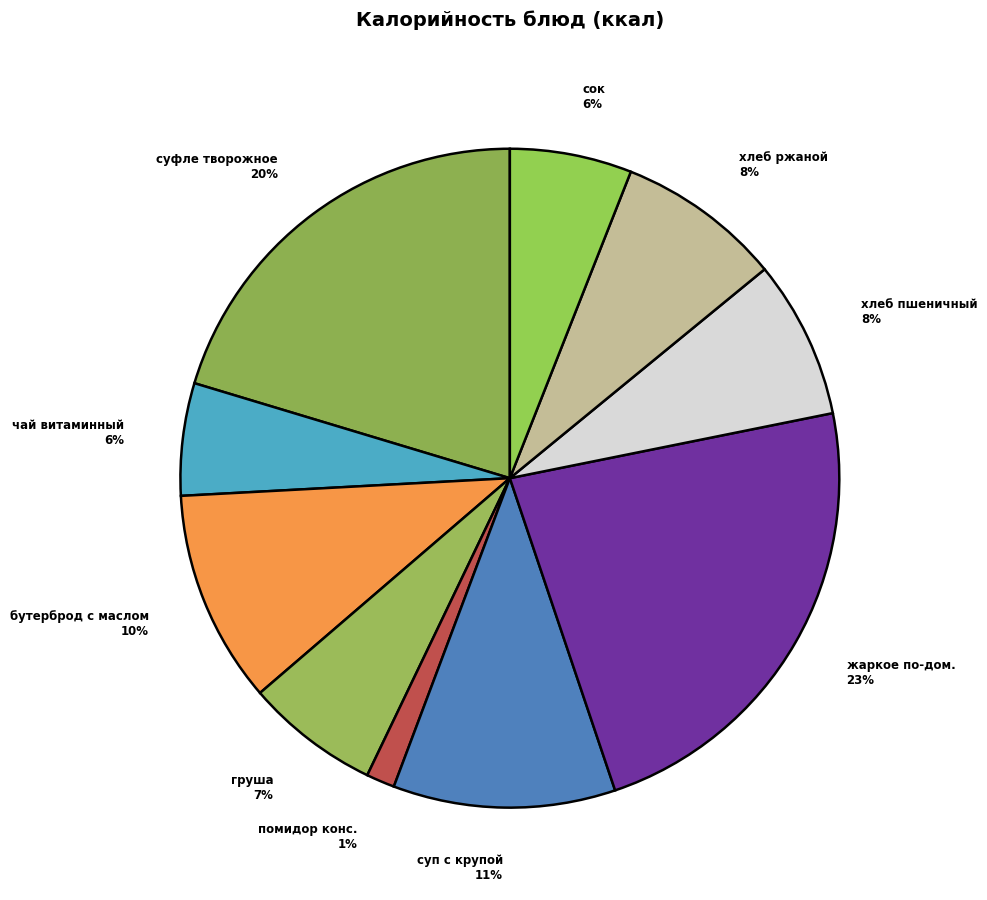

The бутерброд с маслом slice represents 10% of the pie. True or false?

True